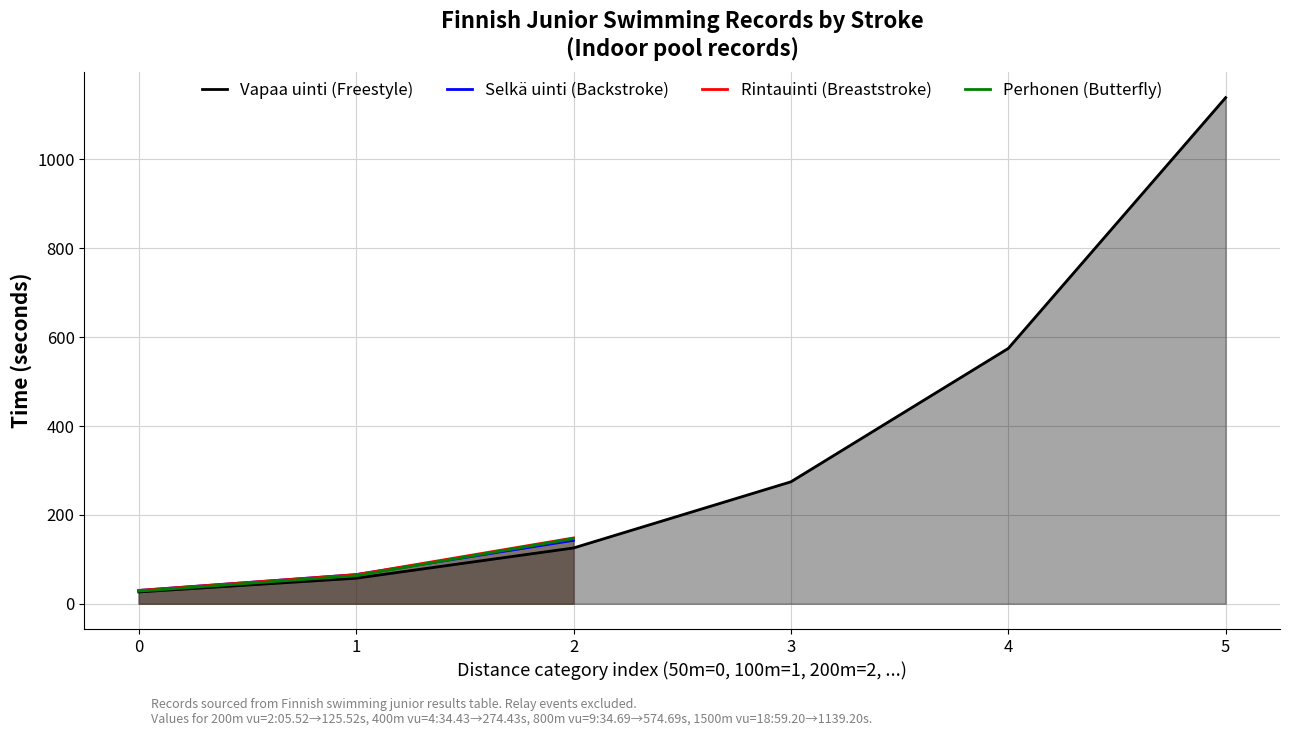

Where does the data first go above 65?

200 m vu